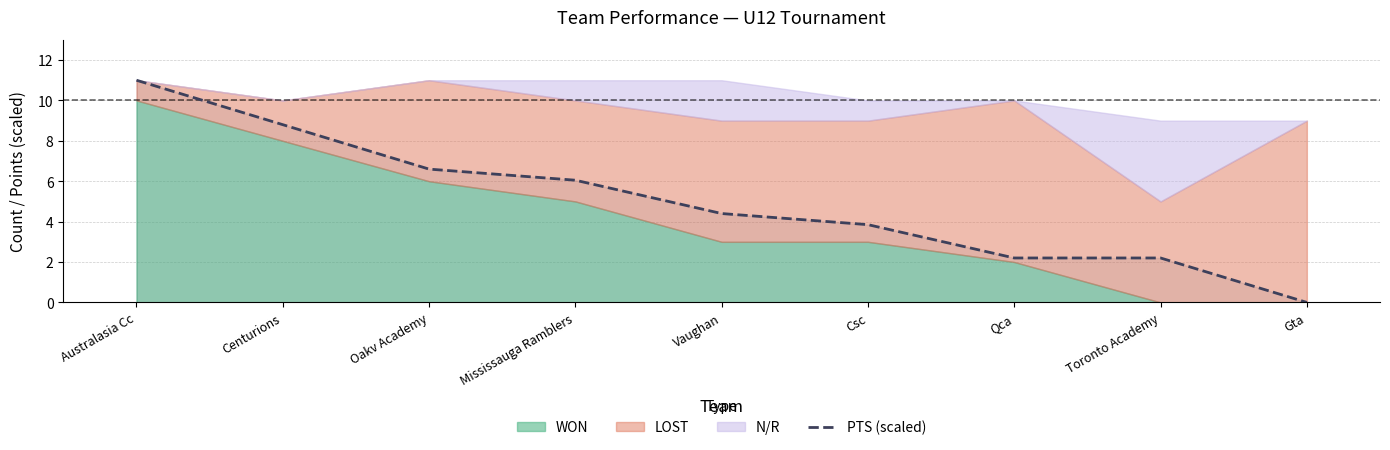

Which category has the highest value in the PTS (scaled) series?

Australasia Cc